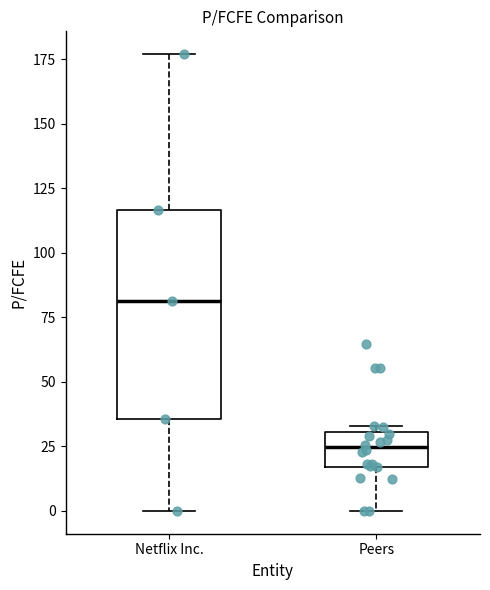

Comparing the boxes themselves (not the whiskers), which one is the tallest?

Netflix Inc.